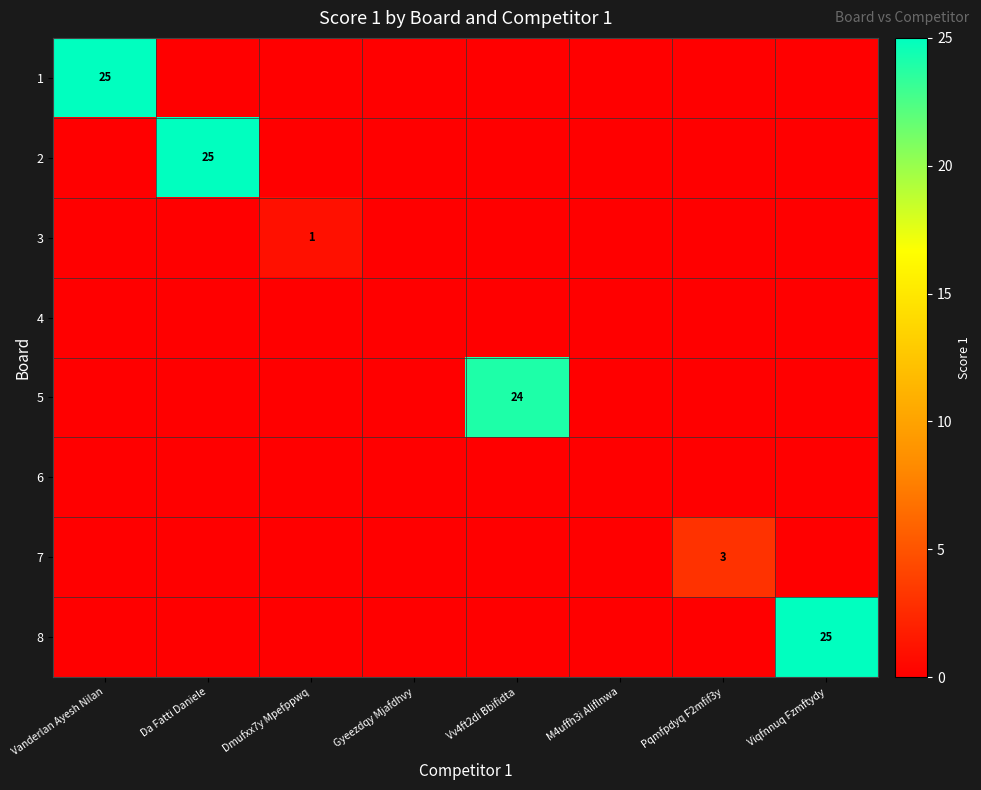

Which category has the highest value in the 5 series?

Vv4ft2di Bbifidta